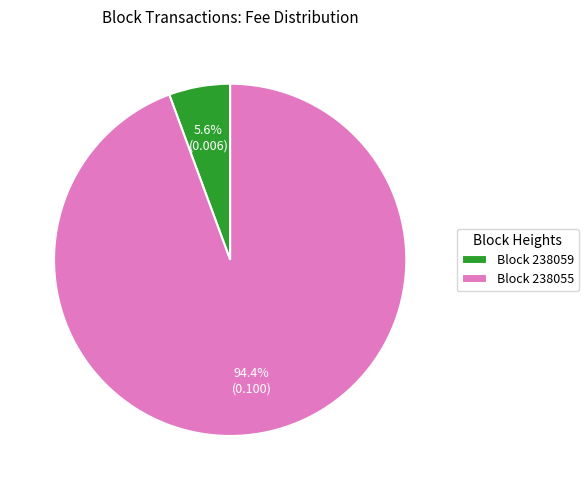

Combined, do Block 238055 and Block 238059 account for over 50%?

Yes